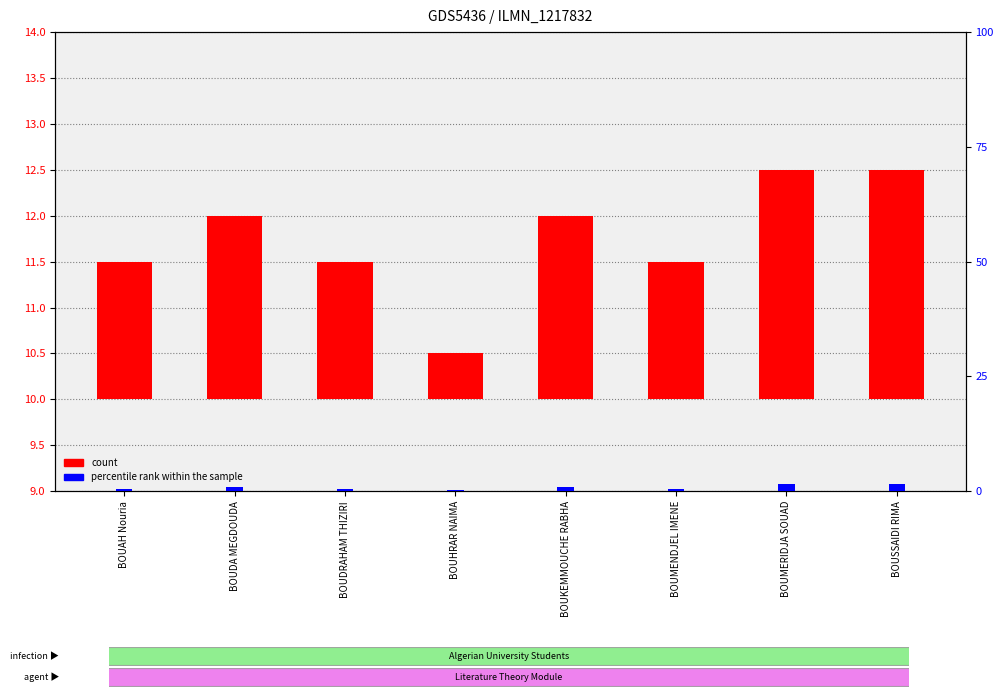

At which label does percentile rank within the sample reach its peak?

BOUMERIDJA SOUAD